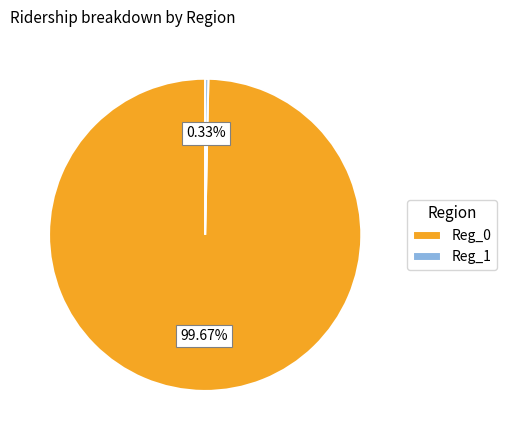

Rank the categories by value from highest to lowest.

Reg_0, Reg_1